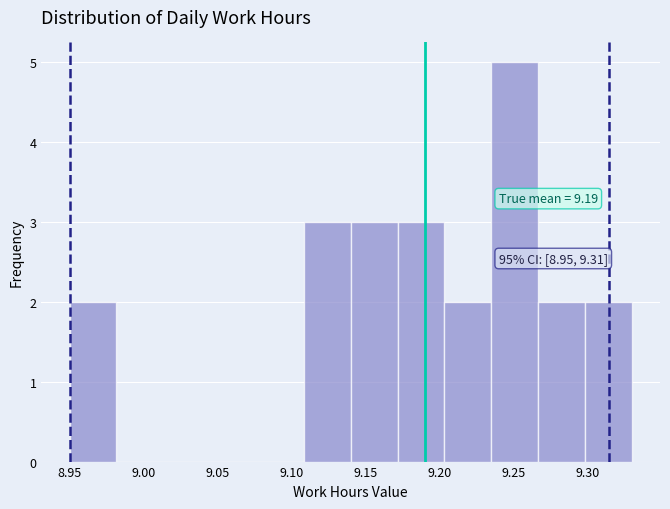

Which range on the x-axis has the tallest bar?

9.235 to 9.265